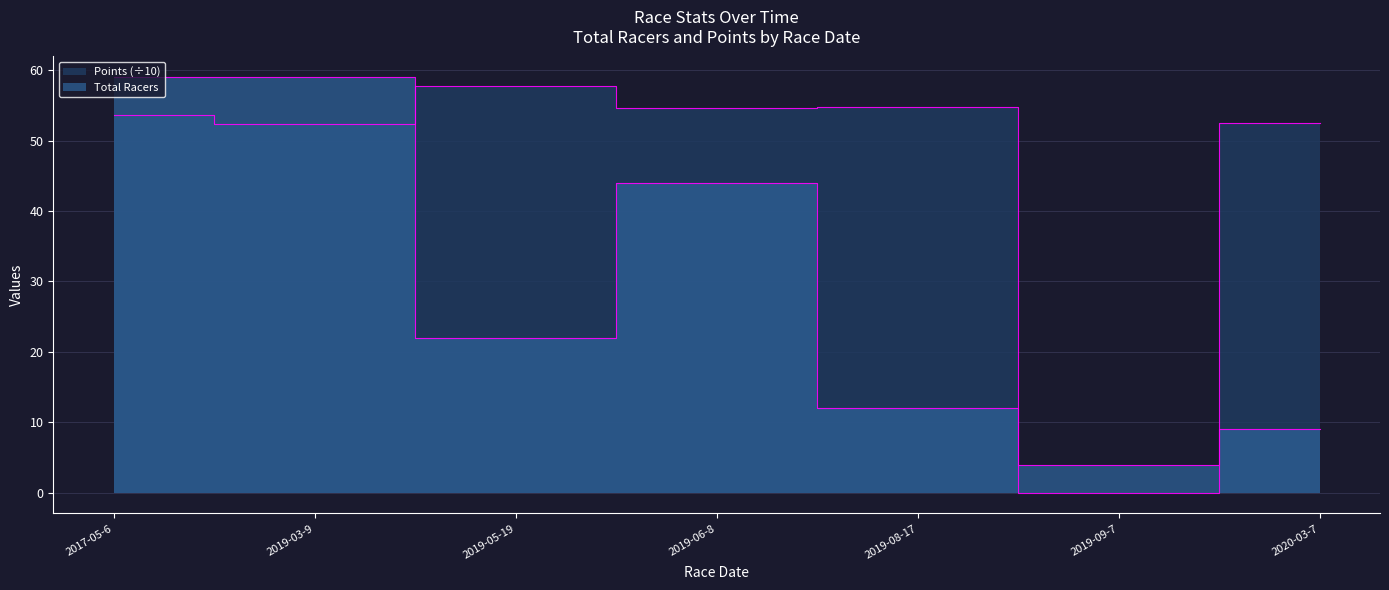

Reading right to left, transcribe all the data shown in this chart.

Total Racers: 2020-03-7=9.0	2019-09-7=4.0	2019-08-17=12.0	2019-06-8=44.0	2019-05-19=22.0	2019-03-9=59.0	2017-05-6=59.0
Points: 2020-03-7=52.6	2019-09-7=0.0	2019-08-17=54.8	2019-06-8=54.6	2019-05-19=57.7	2019-03-9=52.4	2017-05-6=53.6